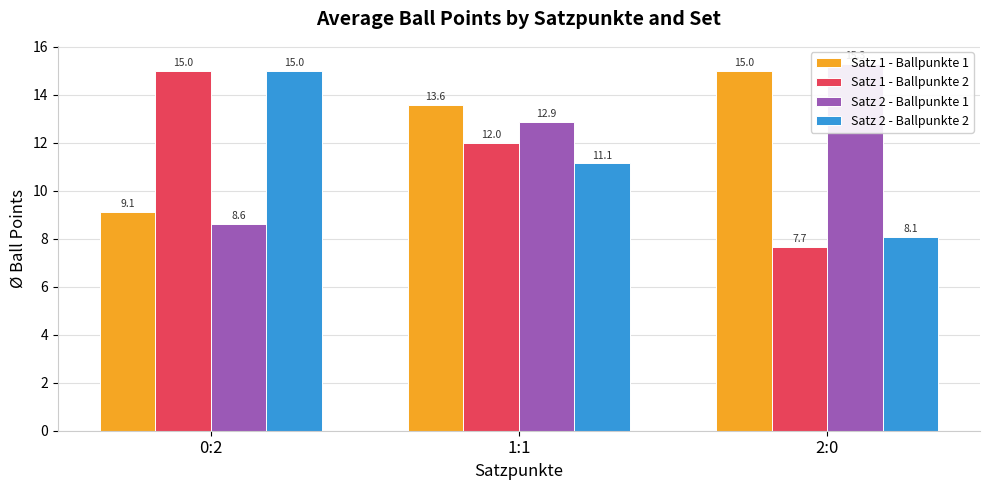

Rank the series at 0:2 from lowest to highest value.

Satz 2 - Ballpunkte 1, Satz 1 - Ballpunkte 1, Satz 1 - Ballpunkte 2, Satz 2 - Ballpunkte 2